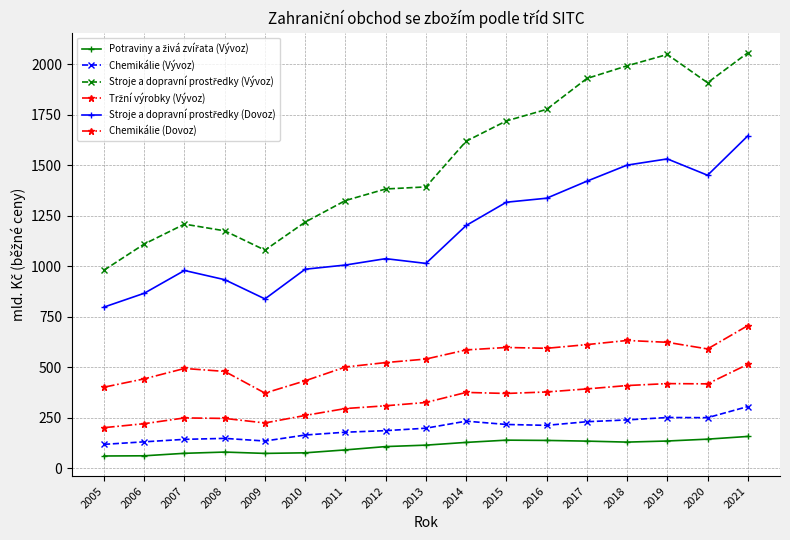

At which category does the chart reach its peak across all series?

2021